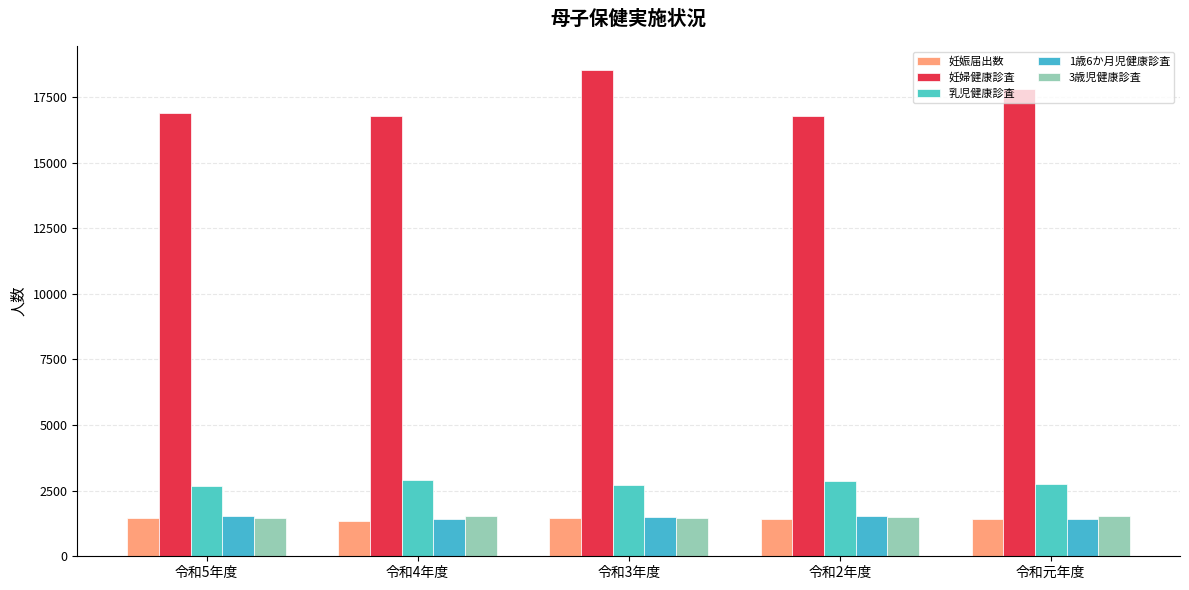

What is the difference between the 1歳6か月児健康診査 values at 令和元年度 and 令和2年度?

100